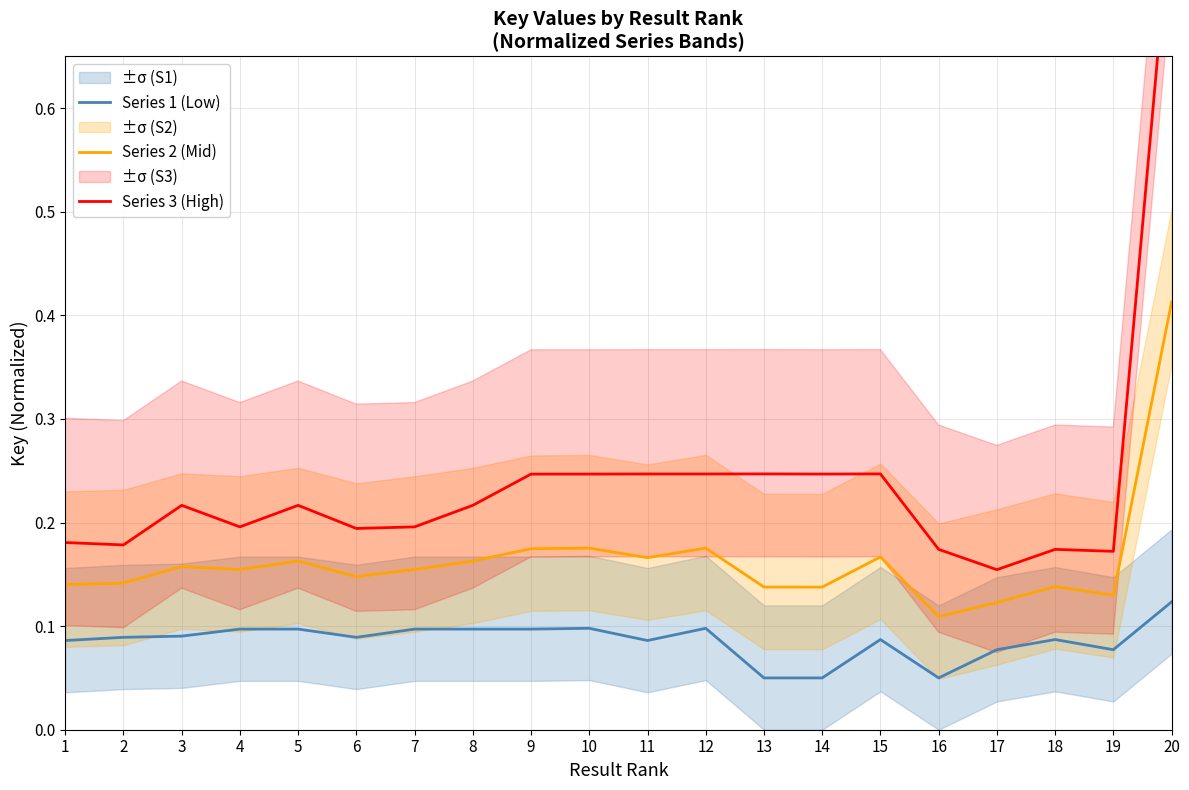

What is the highest value of the Series 2 (Mid) series?

0.4